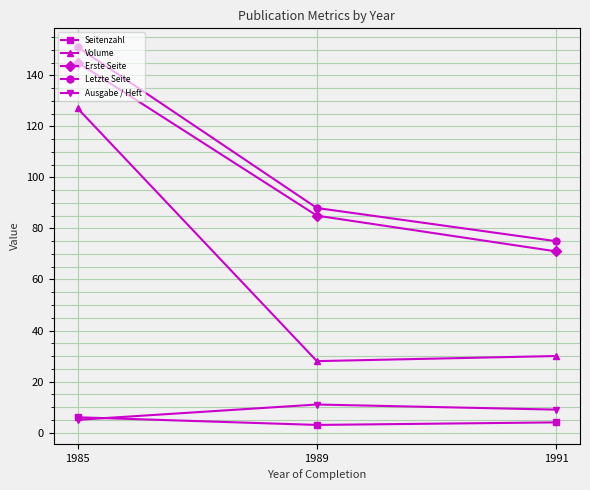

Rank the series at 1989 from highest to lowest value.

Letzte Seite, Erste Seite, Volume, Ausgabe / Heft, Seitenzahl